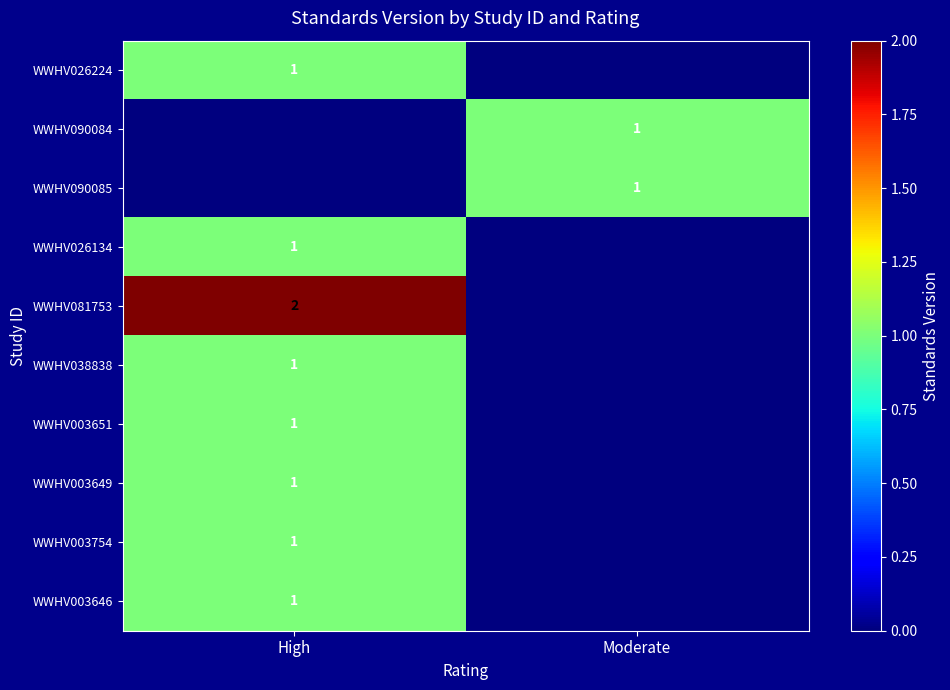

True or false: WWHV003651 has a value of 1 at High.

True